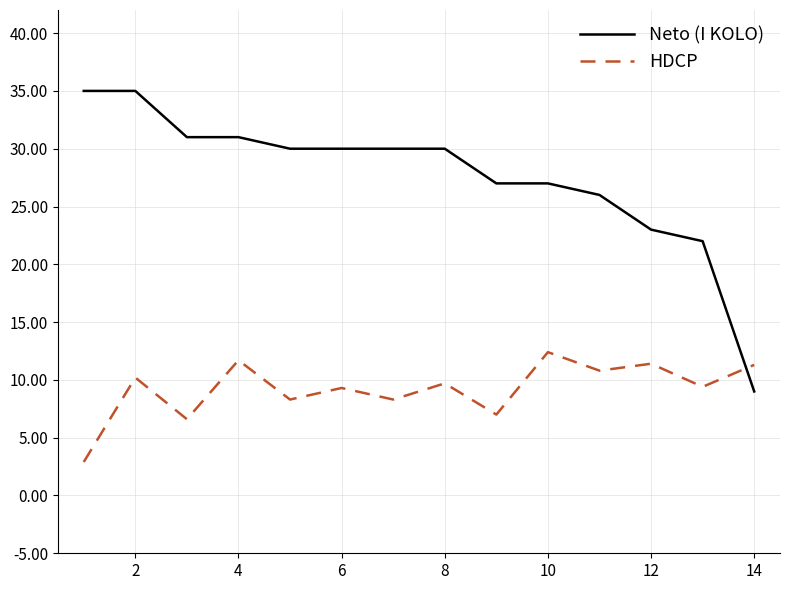

Rank the series by their maximum value, from highest to lowest.

Neto (I KOLO), HDCP